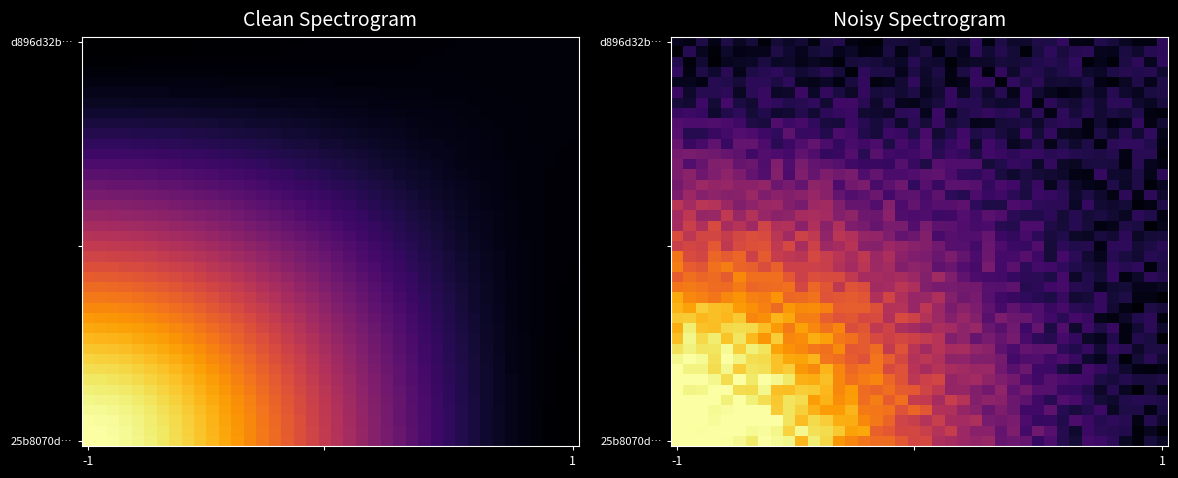

Which label corresponds to the largest value in the chart?

-1